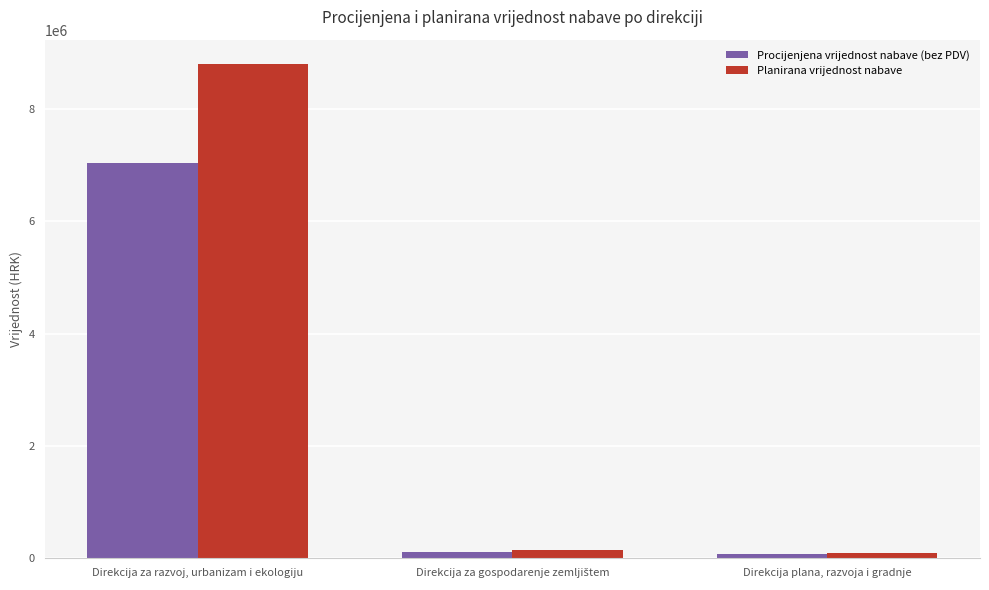

What is the approximate value of Procijenjena vrijednost nabave (bez PDV) at Direkcija za razvoj, urbanizam i ekologiju?

7038022.2